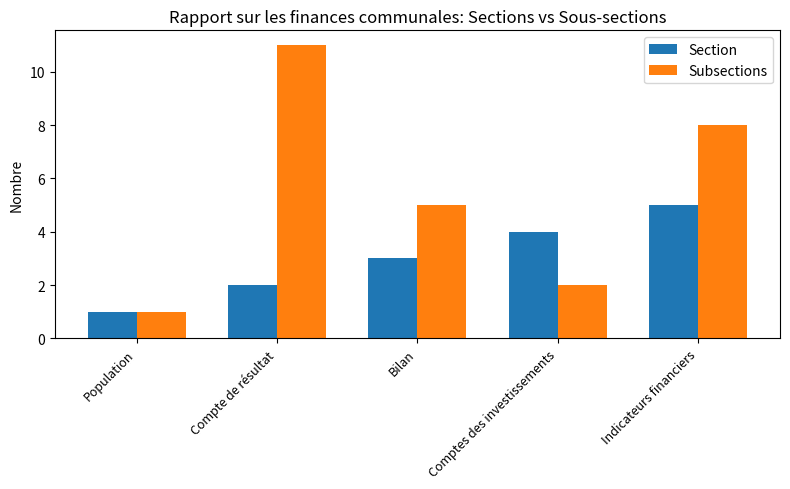

What is the difference between the maximum and second lowest values in the Section series?

3